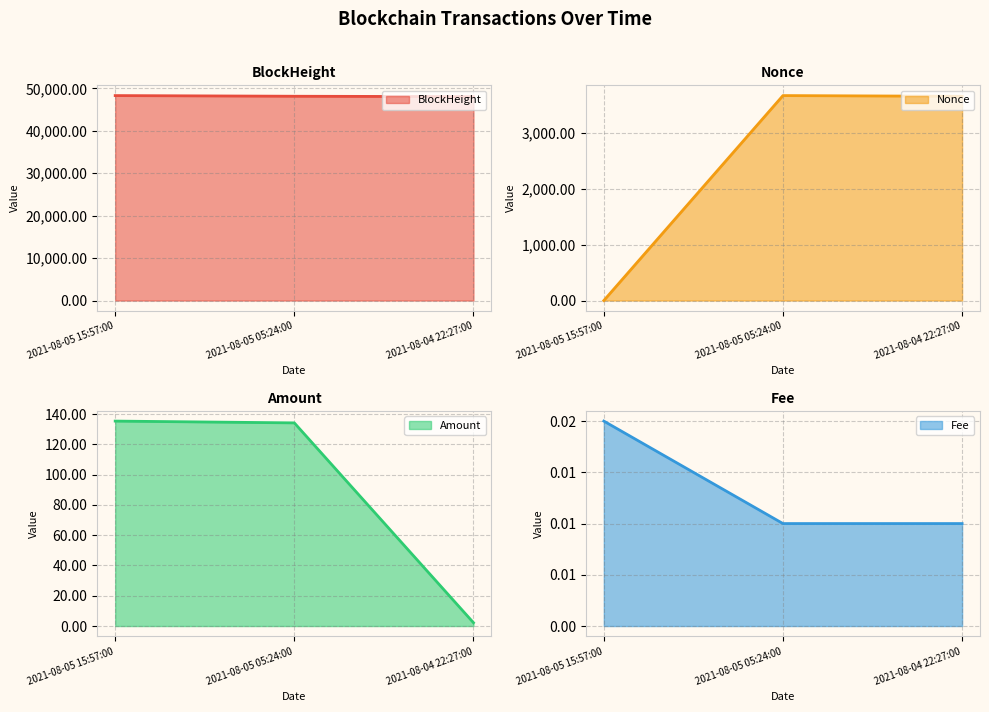

Between 2021-08-05 15:57:00 and 2021-08-05 05:24:00, which series saw the biggest shift?

Nonce line